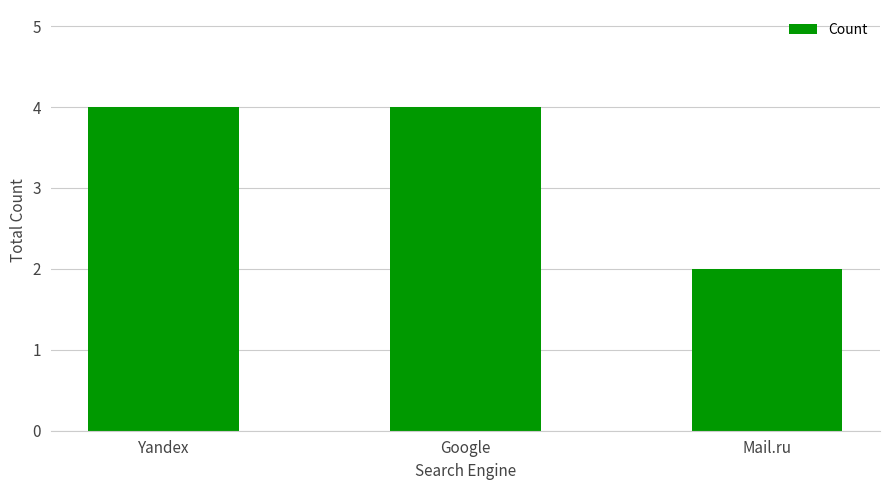

Reading right to left, what are all the values shown in this chart?

2	4	4